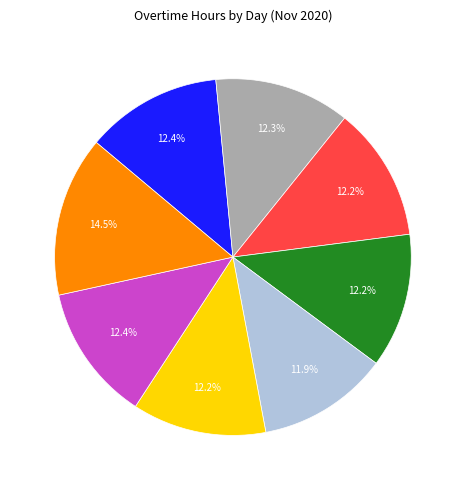

Does any single category account for the majority?

No